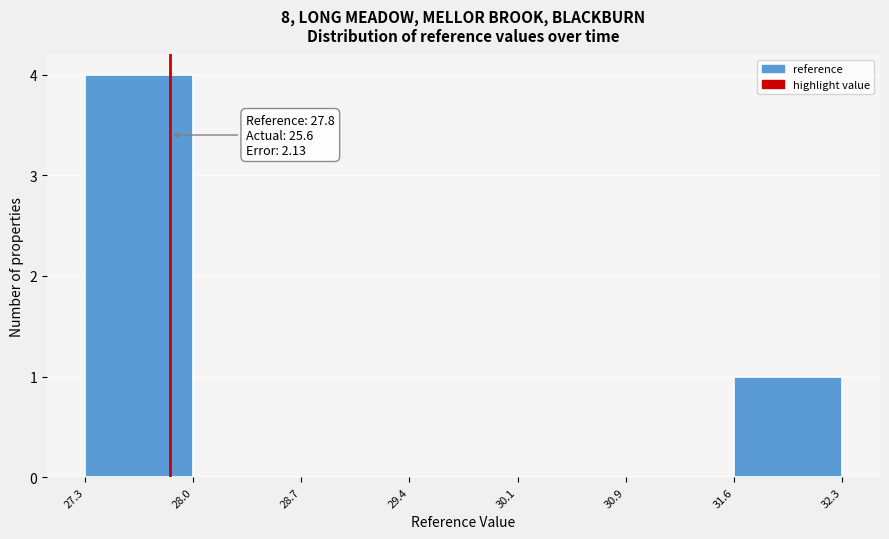

Which range on the x-axis has the tallest bar?

27.3 to 28.0